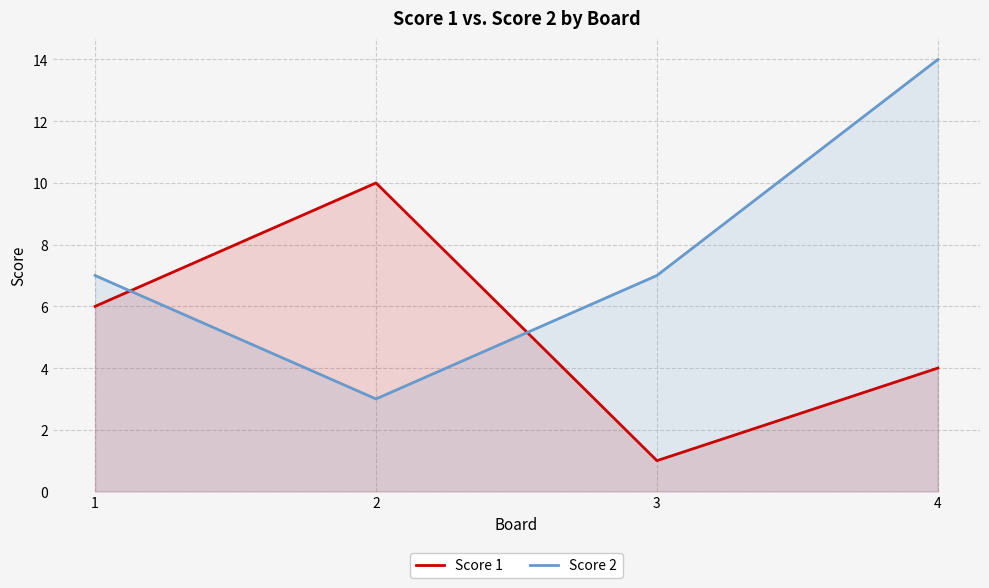

How many lines are shown in the chart?

2